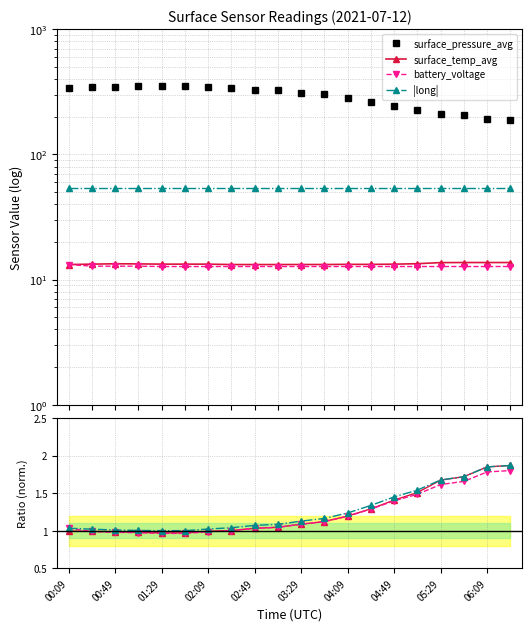

What is the difference between the second highest and minimum values in the |long| series?

0.8